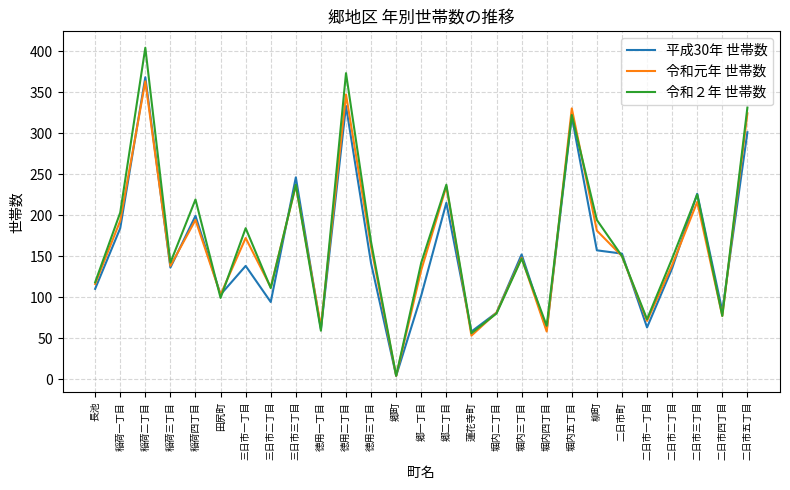

What position from the right is 郷一丁目?

14